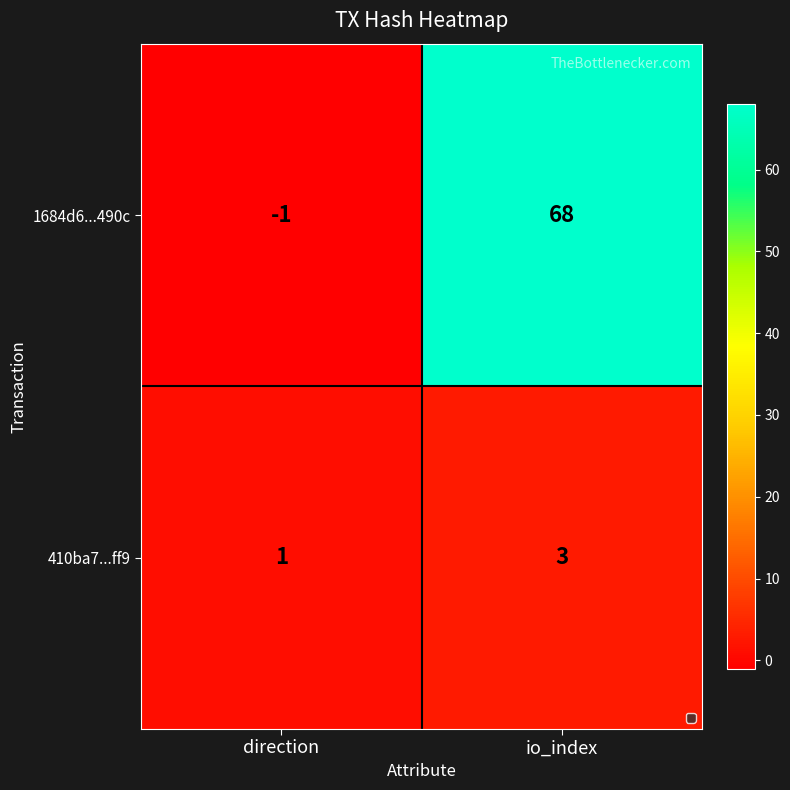

Which series has the largest total across all categories?

1684d6...490c